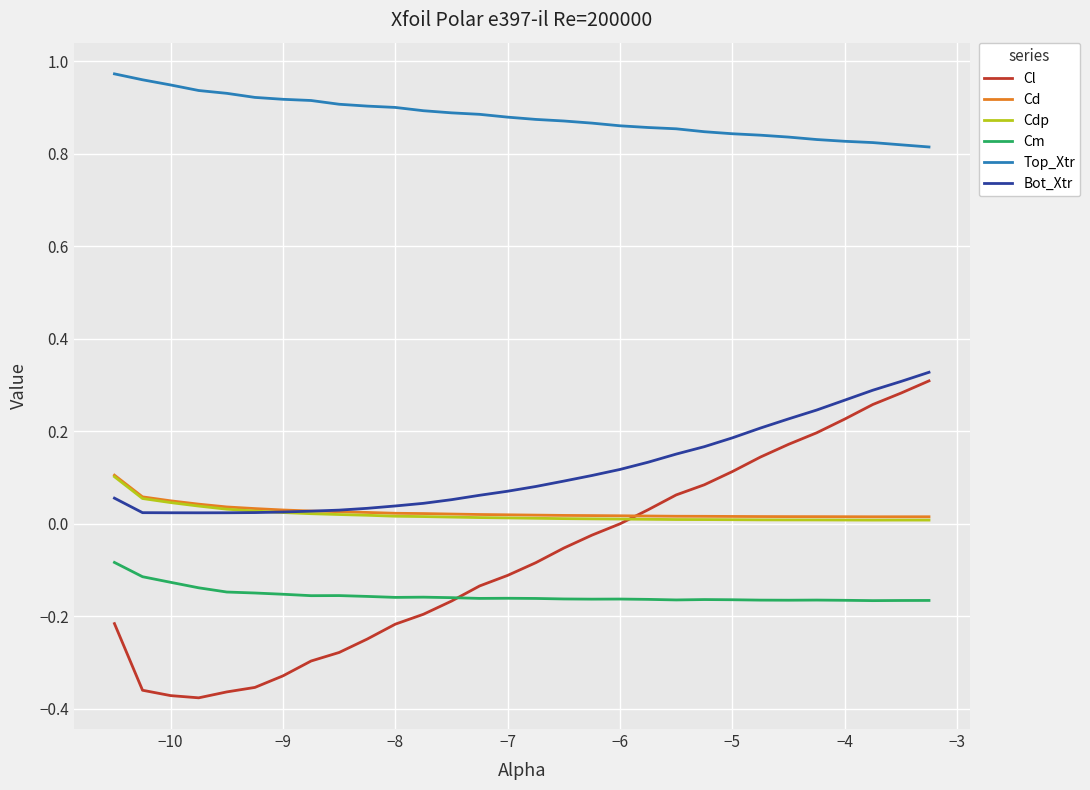

True or false: Top_Xtr and Bot_Xtr intersect in this chart.

False